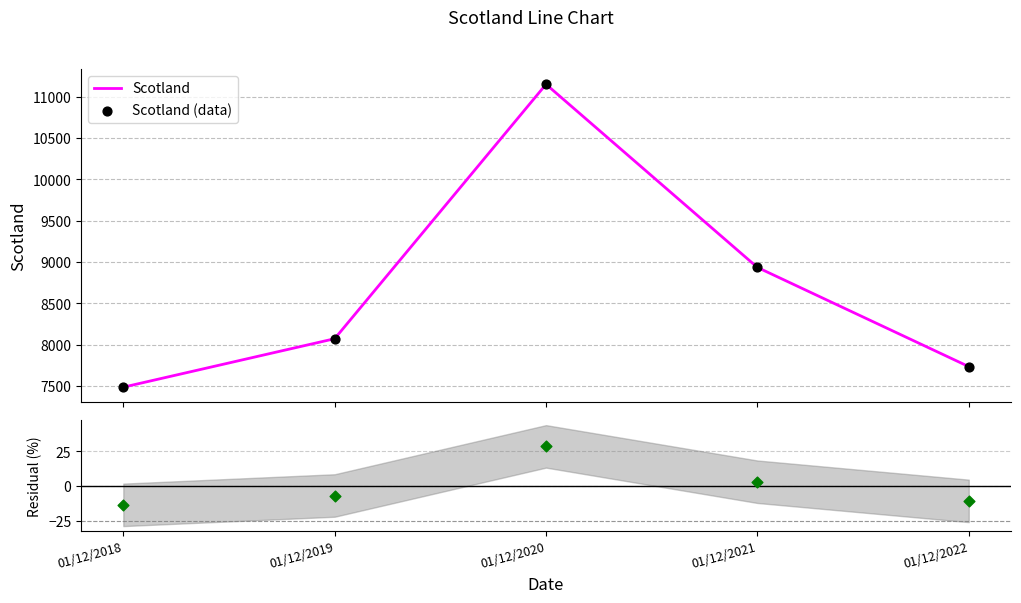

At which category is the sum across all series the highest?

01/12/2020